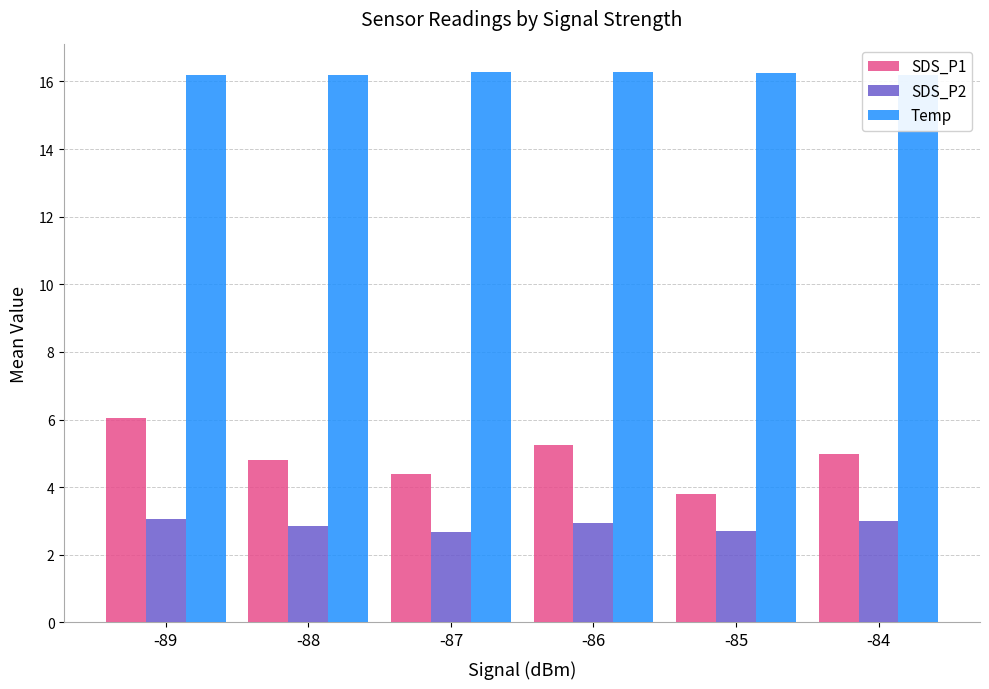

Reading right to left, transcribe all the data shown in this chart.

SDS_P1: -84=5.0	-85=3.8	-86=5.2	-87=4.4	-88=4.8	-89=6.0
SDS_P2: -84=3.0	-85=2.7	-86=2.9	-87=2.7	-88=2.9	-89=3.0
Temp: -84=16.2	-85=16.2	-86=16.3	-87=16.3	-88=16.2	-89=16.2